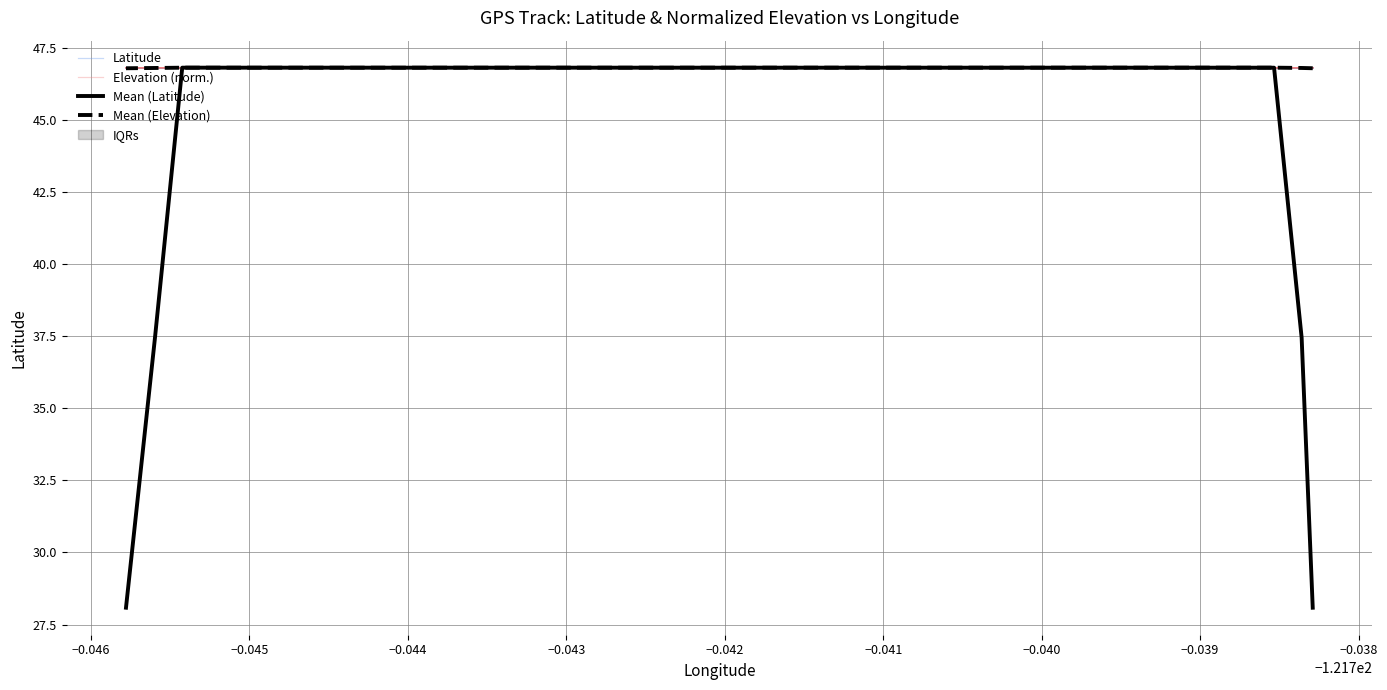

True or false: Mean (Latitude) and Elevation (norm.) cross at least once.

True